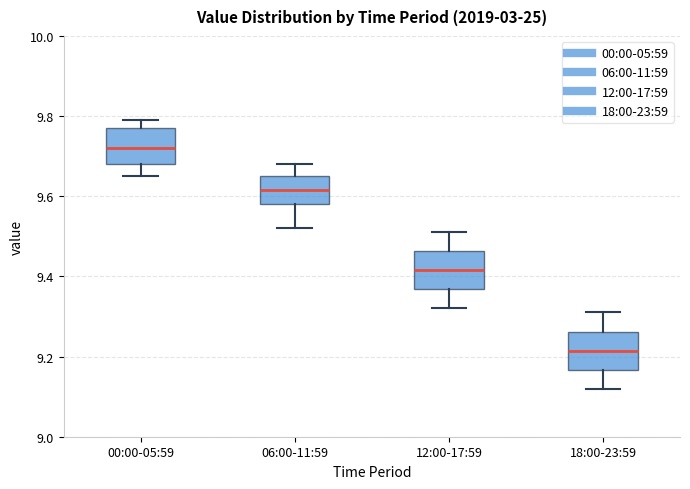

Where does the lower whisker of the box for 12:00-17:59 end on the y-axis? The values are not printed on the chart, so give them approximately, as read against the axis.

9.32